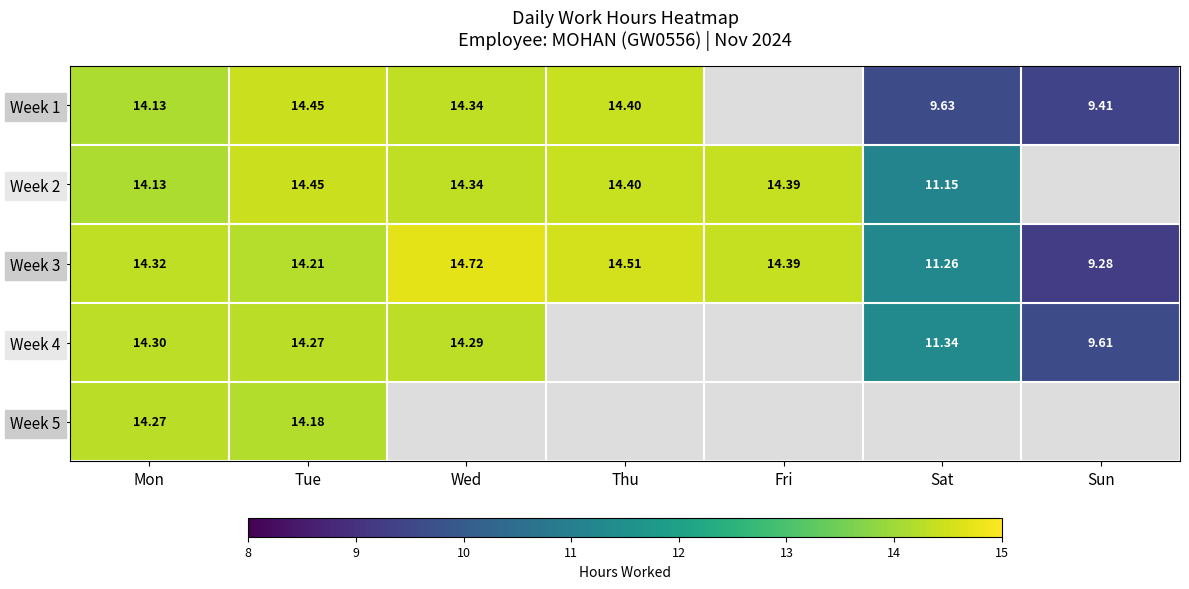

Which category has the highest value in the Week 3 series?

Wed